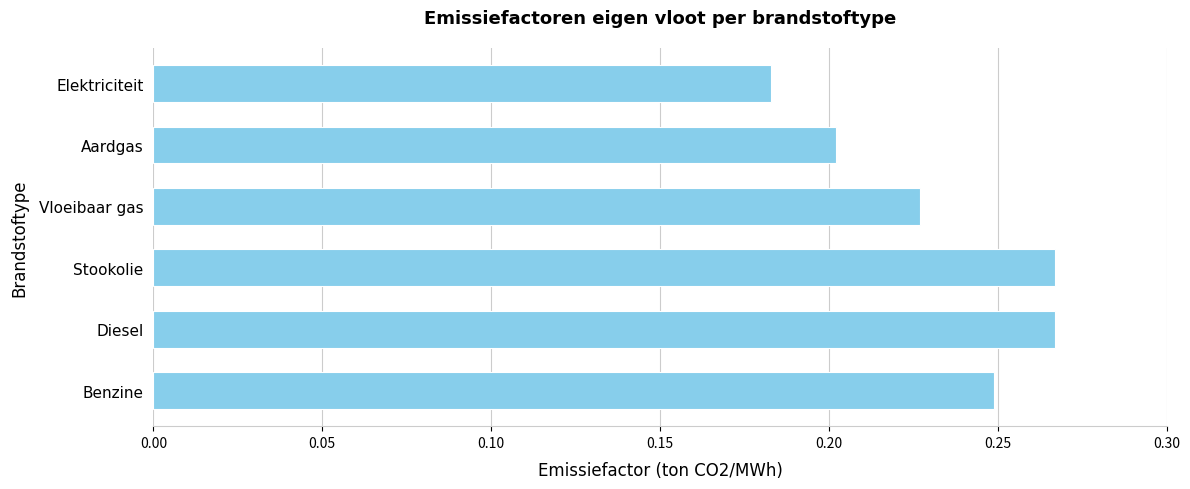

Which label corresponds to the smallest value in the chart?

Elektriciteit